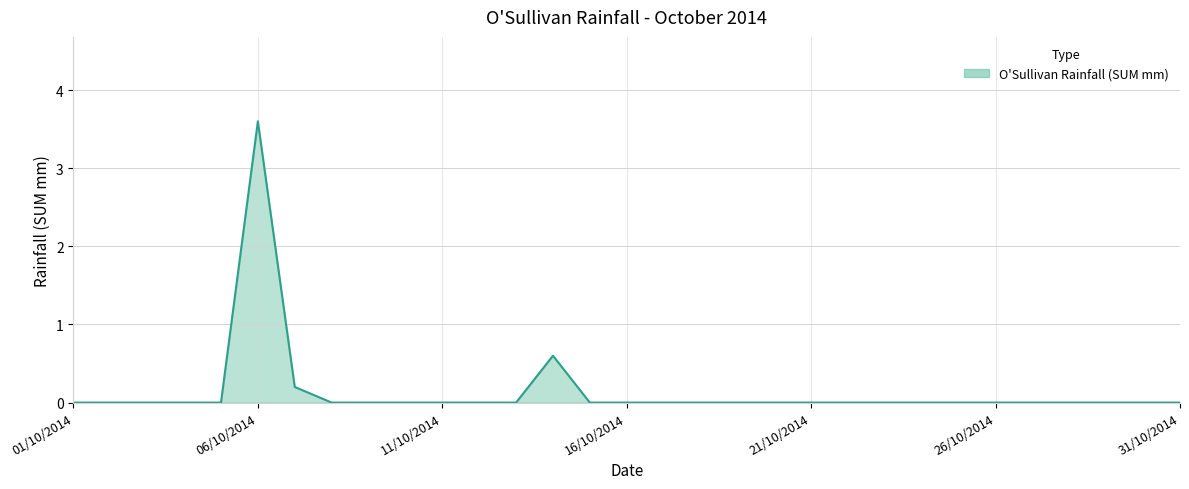

What is the difference between the maximum and minimum values?

3.6